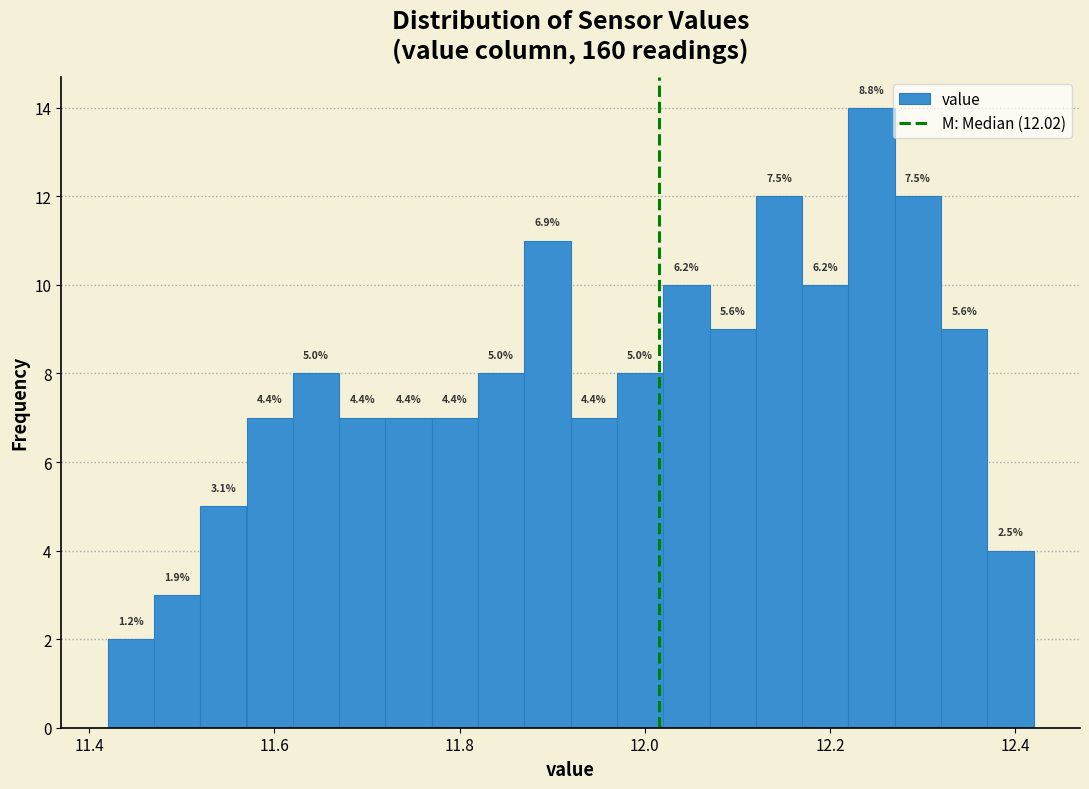

Around what value on the x-axis is the tallest bar? Give the approximate position of its centre, as read against the axis.

12.24